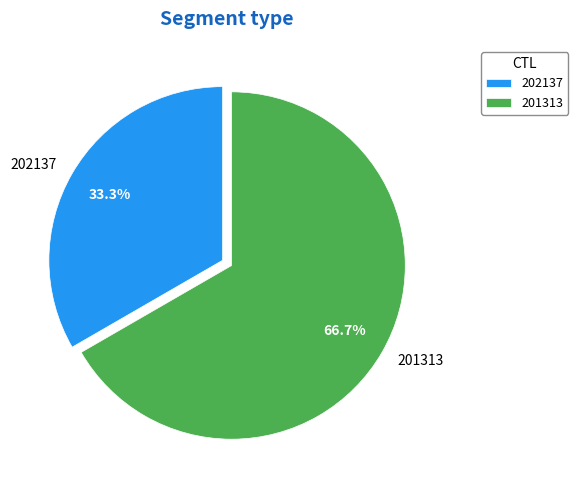

Does any single category account for the majority?

Yes